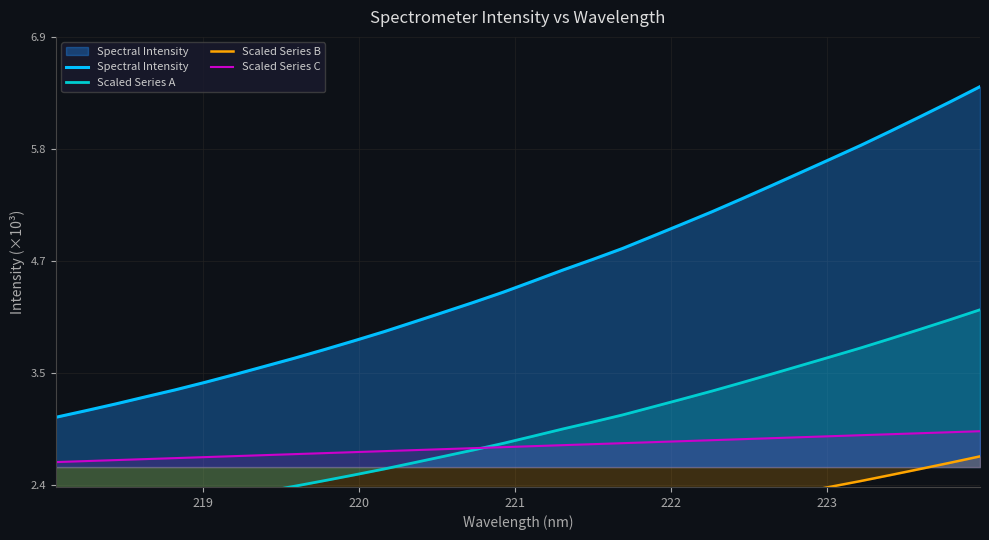

Is it true that Scaled Series C equals 3.7 at 9?

False